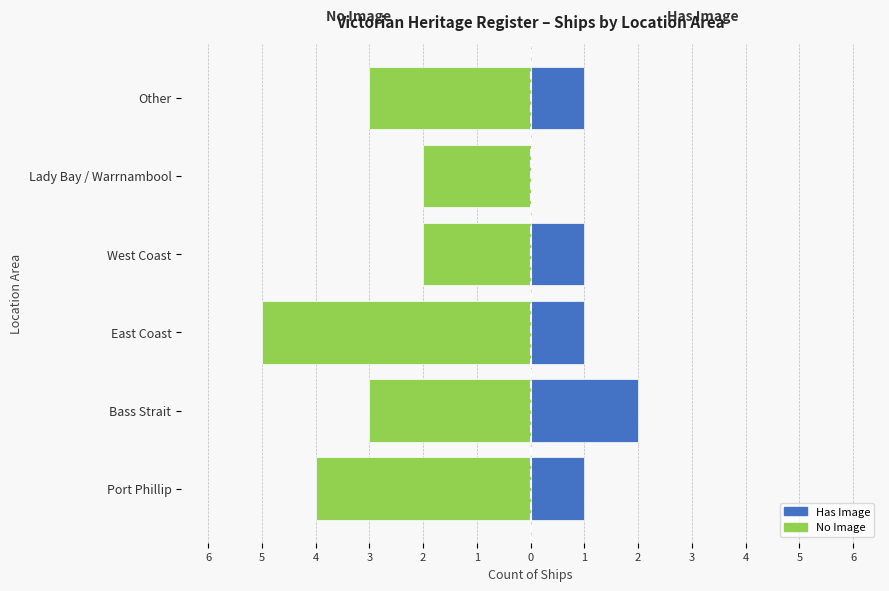

What are all the series names shown in the legend?

No Image, Has Image